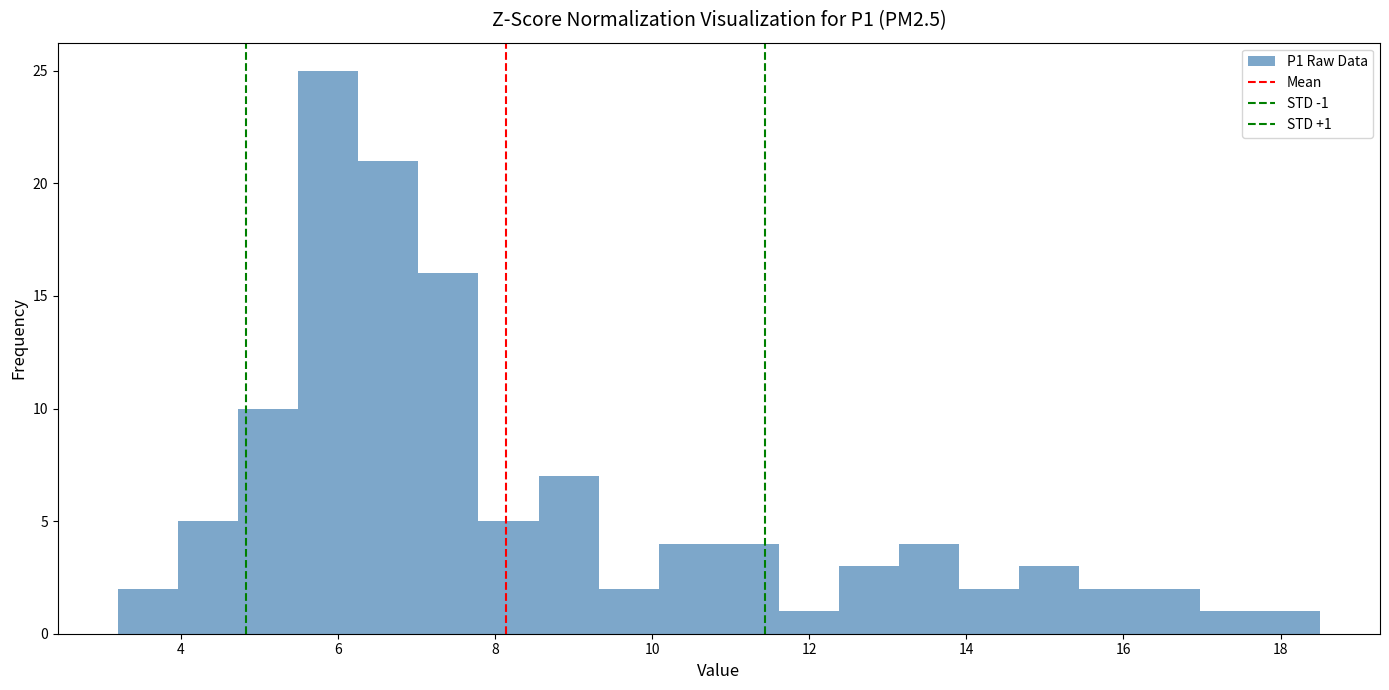

Around what value on the x-axis is the tallest bar? Give the approximate position of its centre, as read against the axis.

5.8